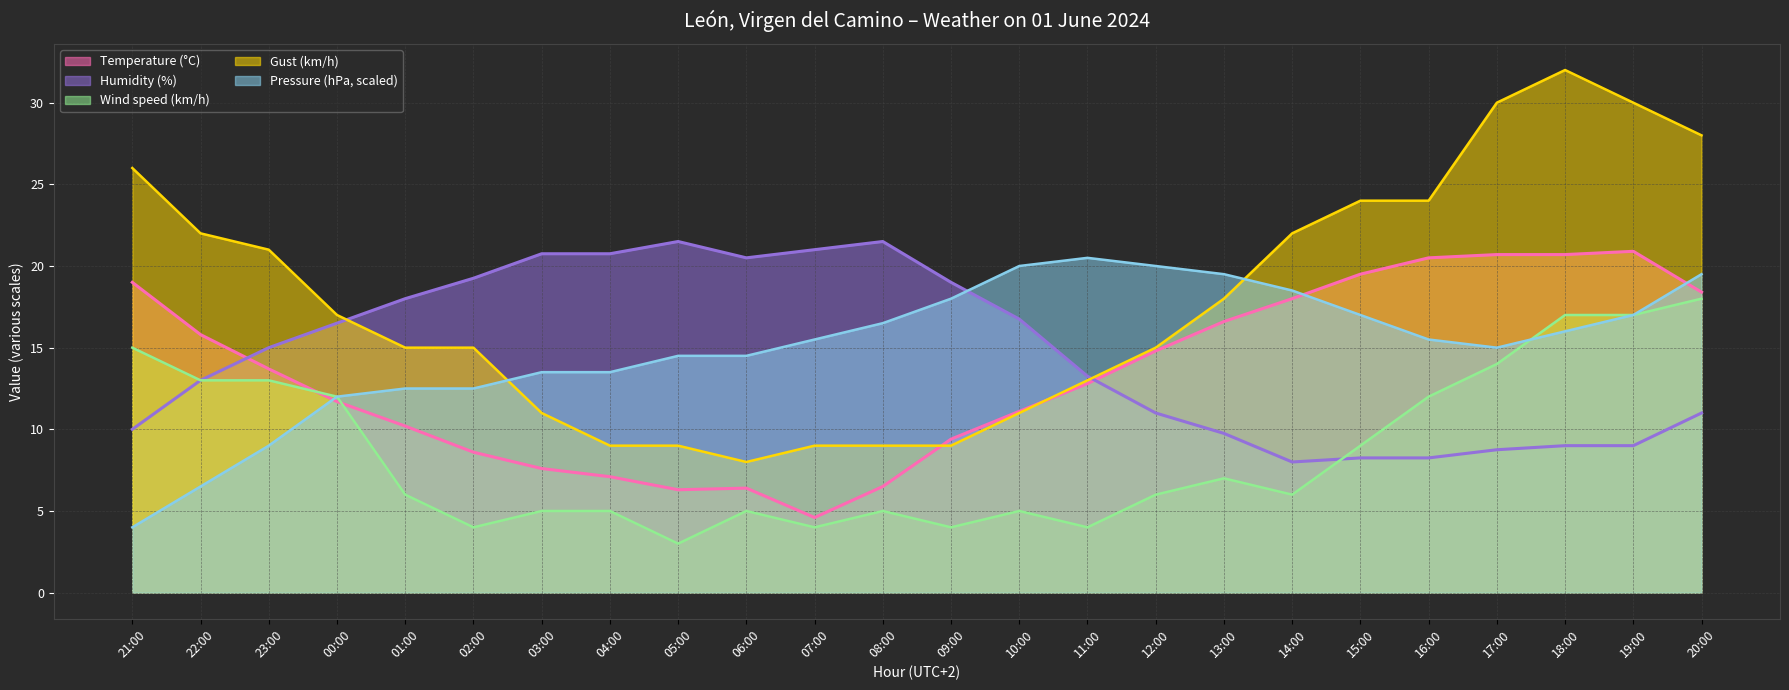

At which label is Gust (km/h) closest to 20?

23:00